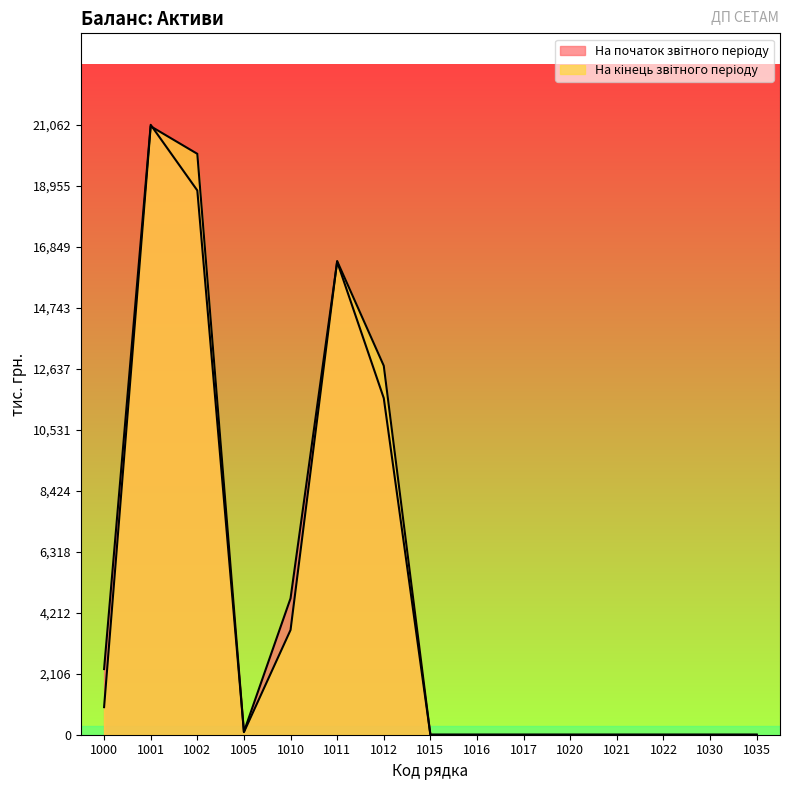

True or false: На кінець звітного періоду has a value of 28601 at 1002.

False